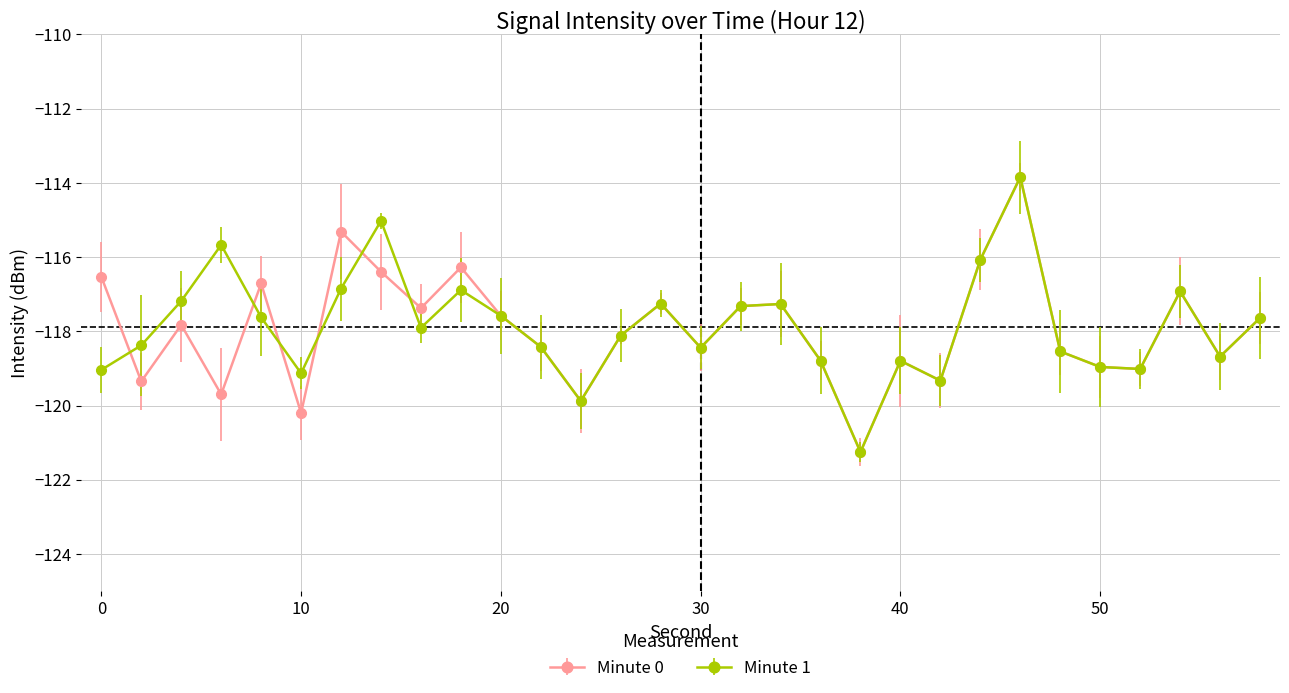

What is the maximum value for Minute 0?

-113.8